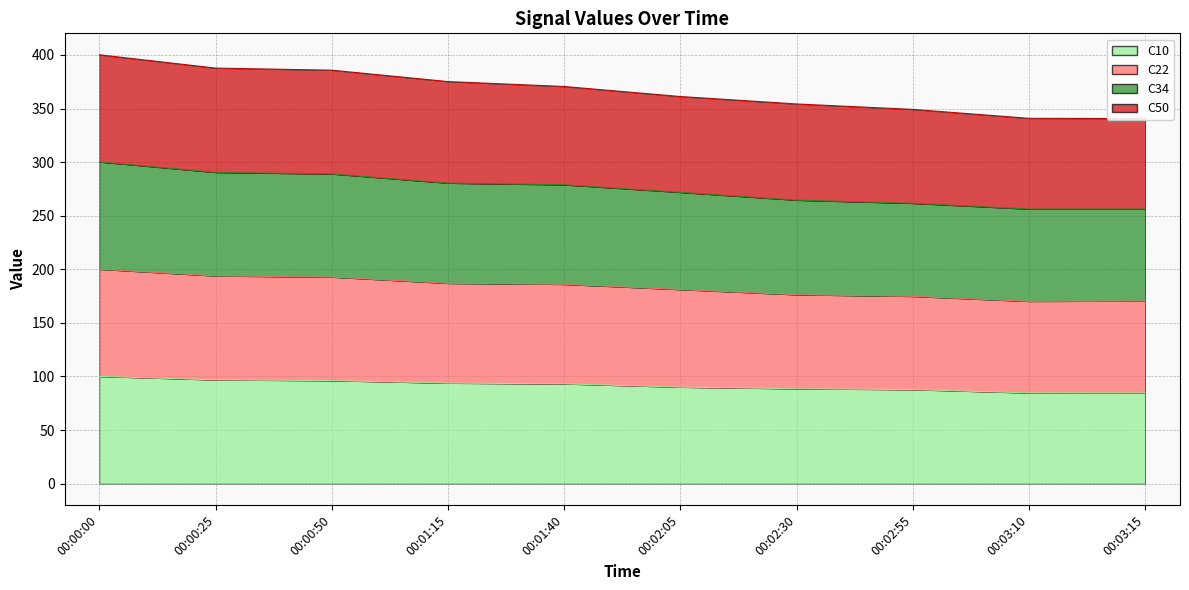

Which series changed the most between 00:02:05 and 00:02:55?

C50